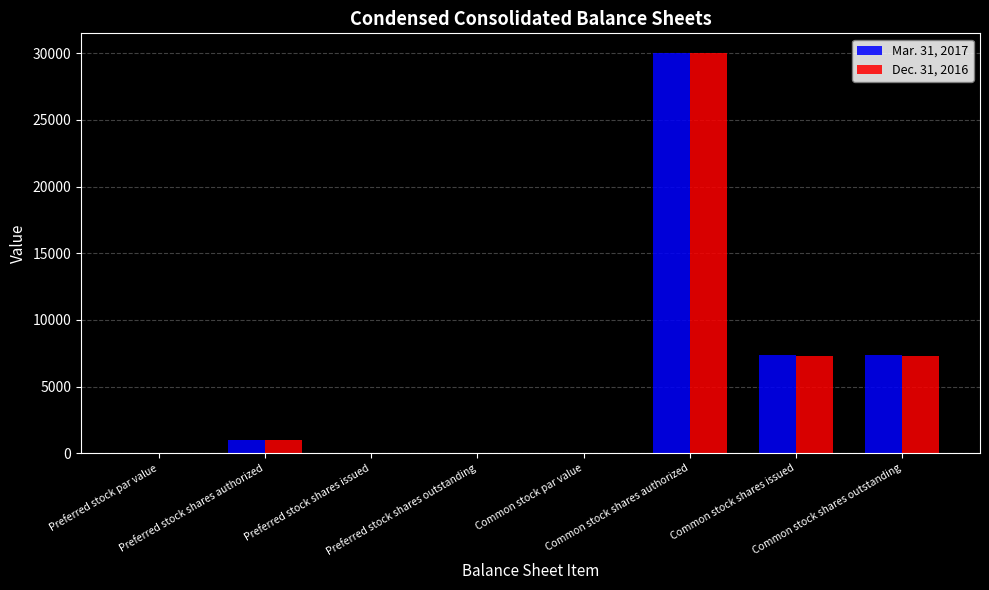

Count the number of data series in this chart.

2